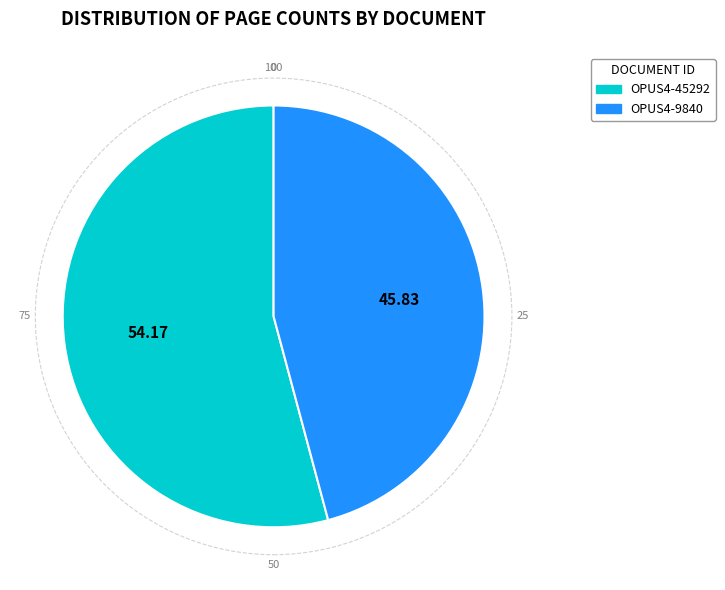

Combined, do OPUS4-9840 and OPUS4-45292 account for over 50%?

Yes